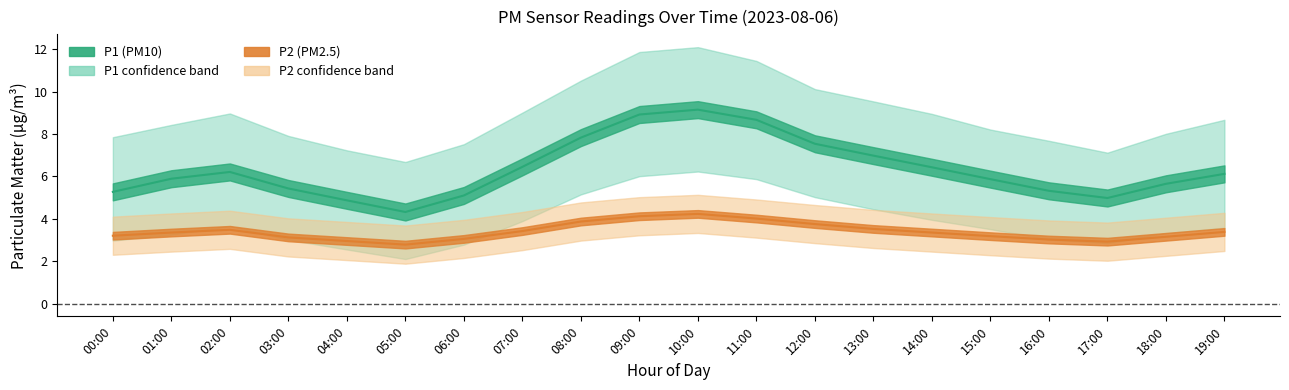

Is the value of P2 at 01:00 greater than the value of P1_upper at 09:00?

No